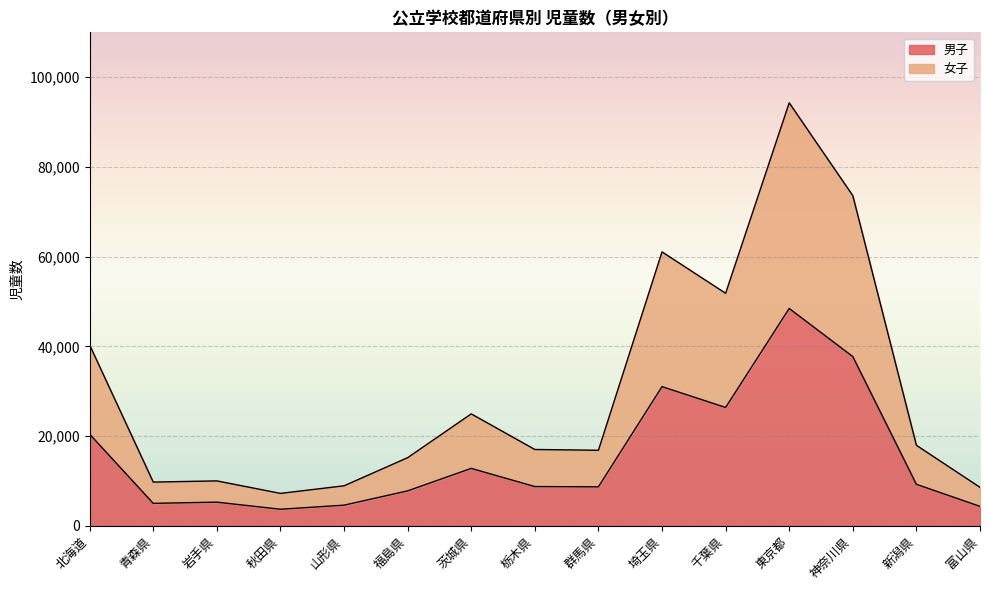

Which category has the highest value in the 男子 series?

東京都